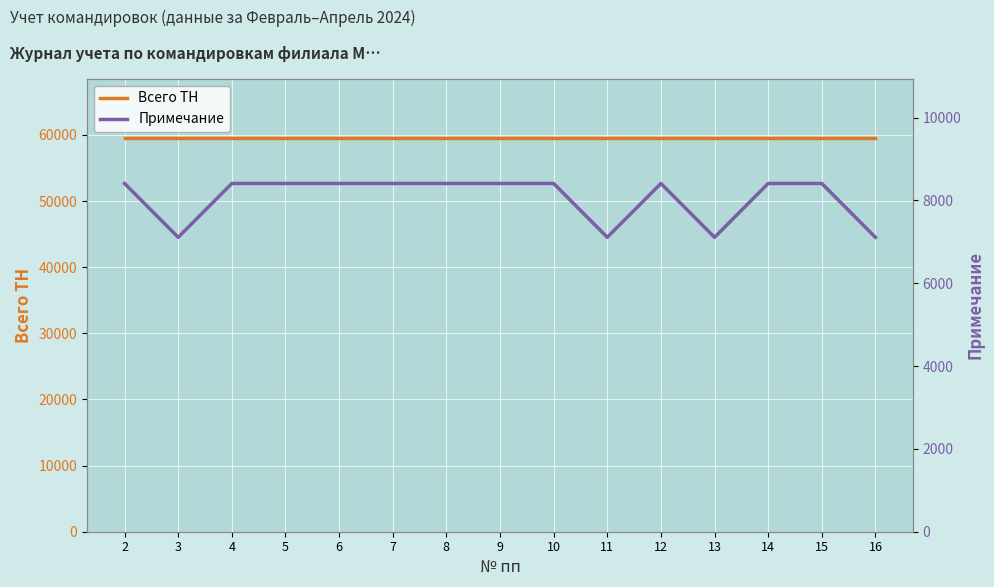

What is the value of the Примечание point at the 8th from the left?

8410